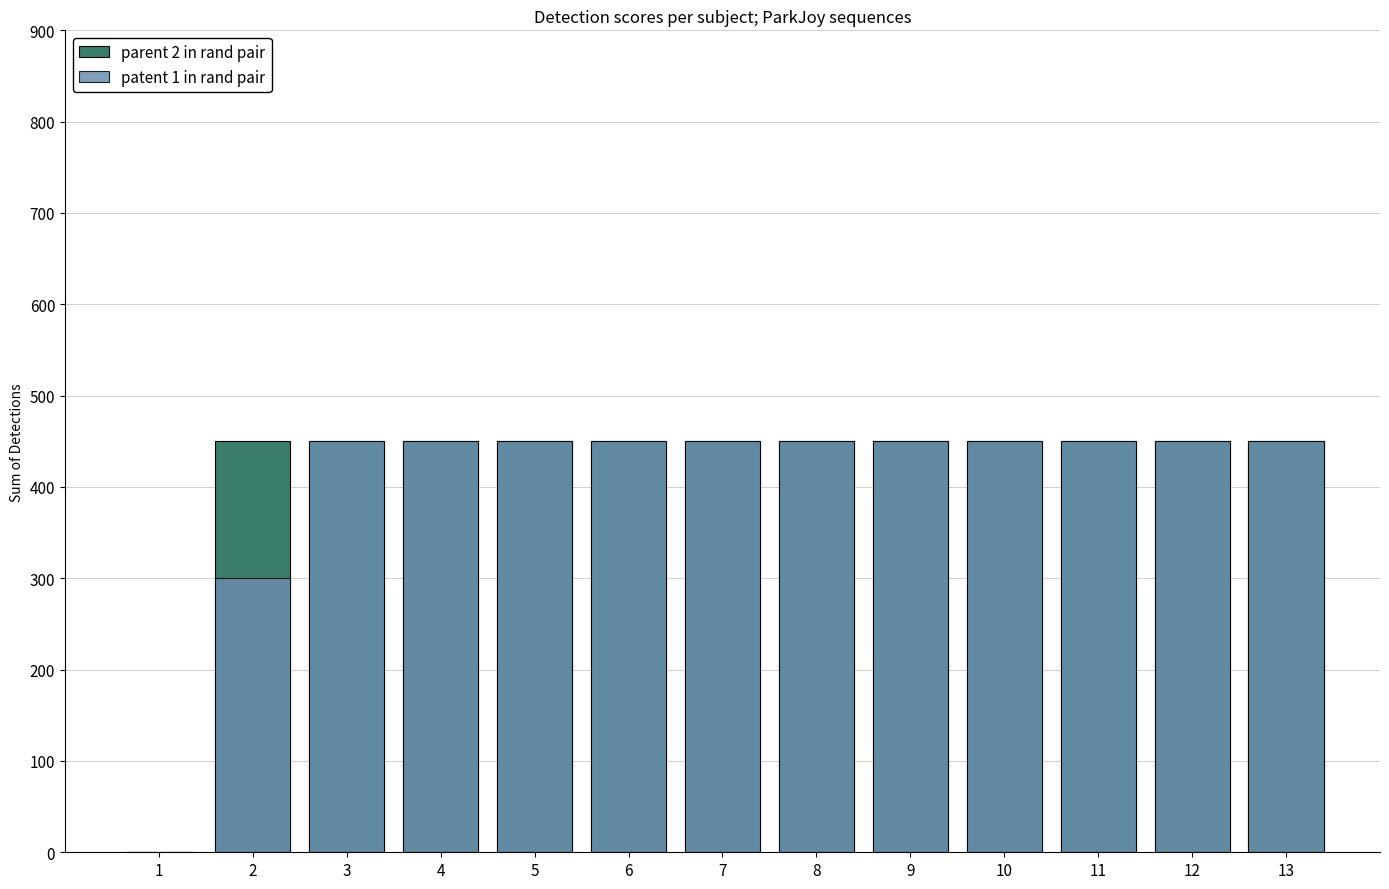

How many bars are there in each group?

2